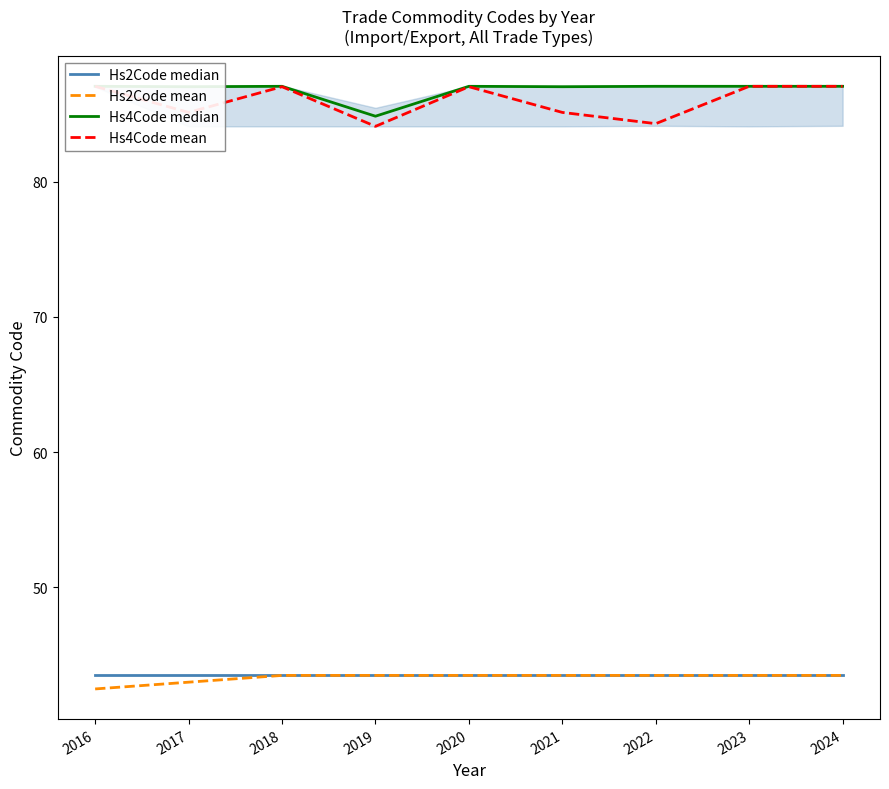

What is the spread (max minus min) of values at 2024?

43.5